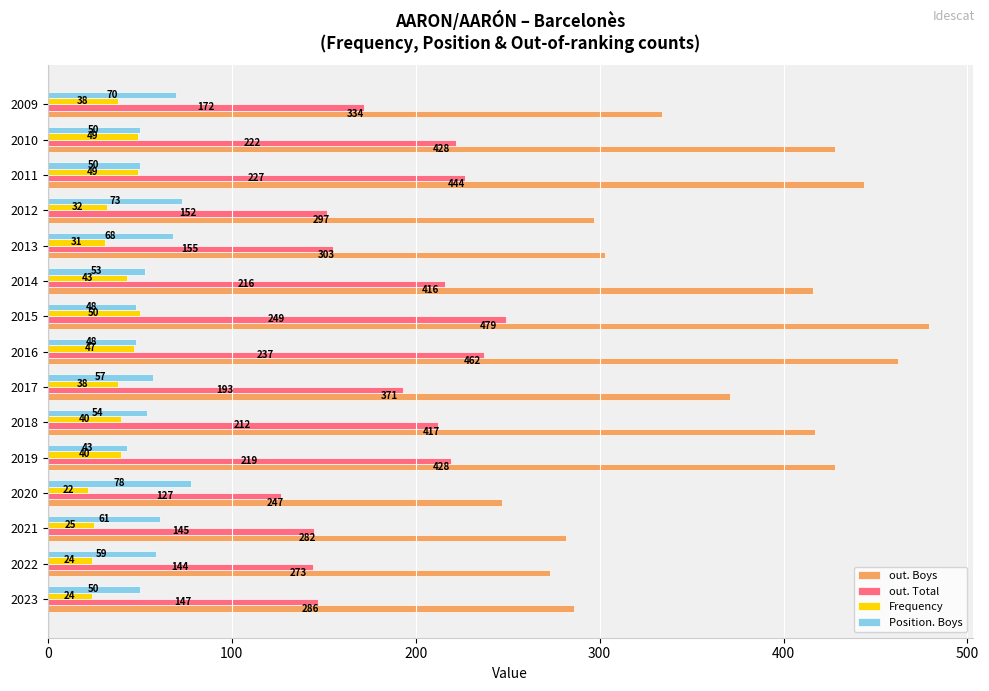

What is the sum of the out. Total values at 2009 and 2015?

421